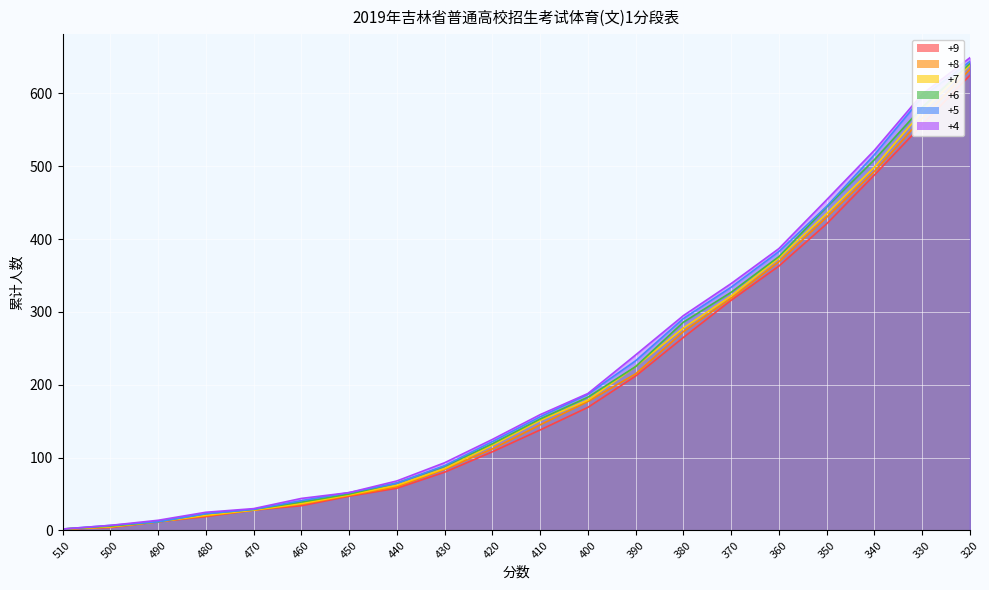

What are all the series names shown in the legend?

+9, +8, +7, +6, +5, +4